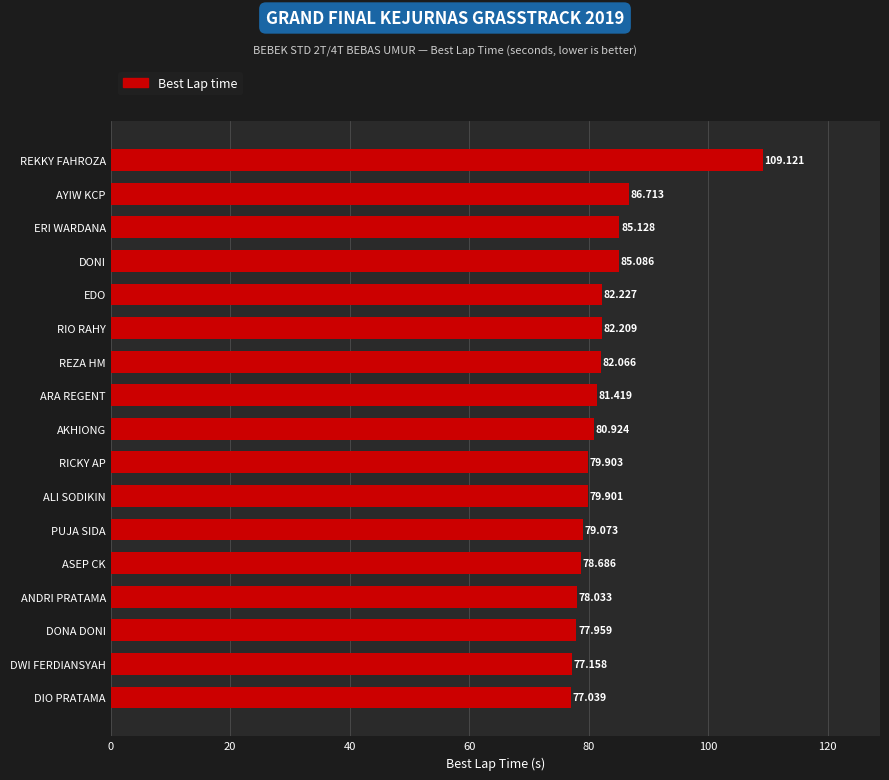

At which category does the chart reach its minimum across all series?

DIO PRATAMA